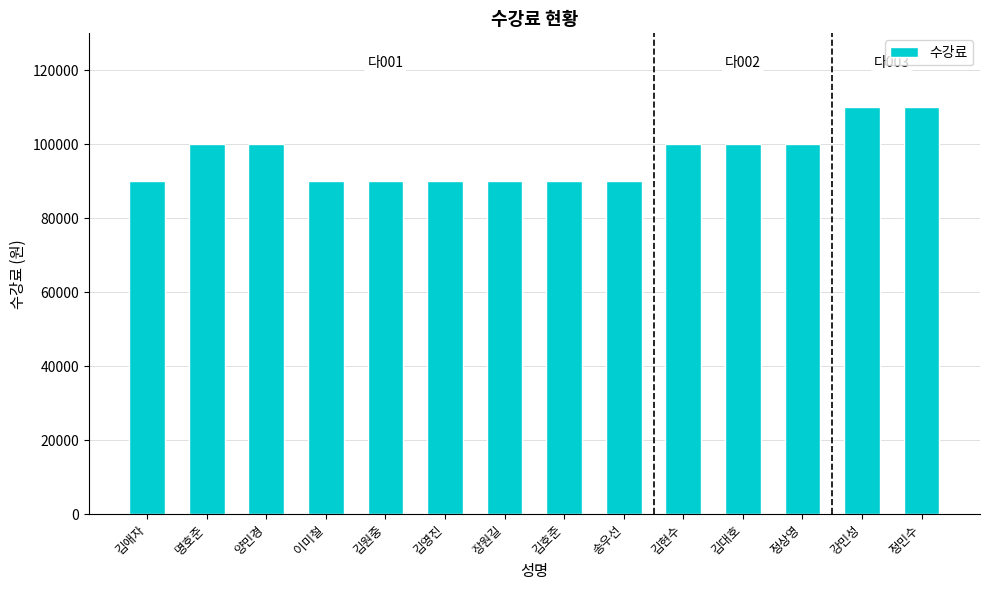

The value at 김호준 is 90000. True or false?

True